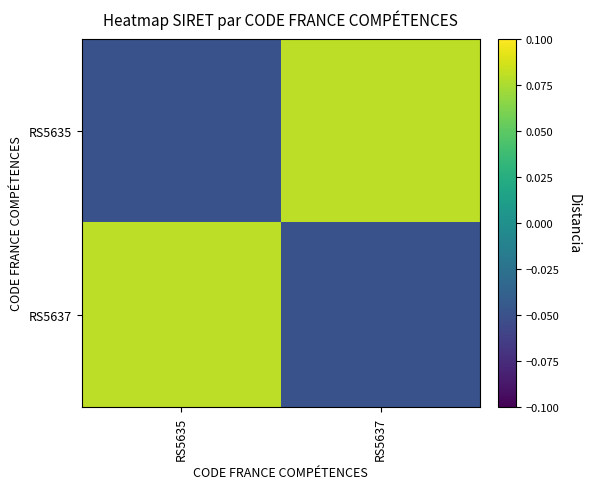

Which series has the largest total across all categories?

RS5635